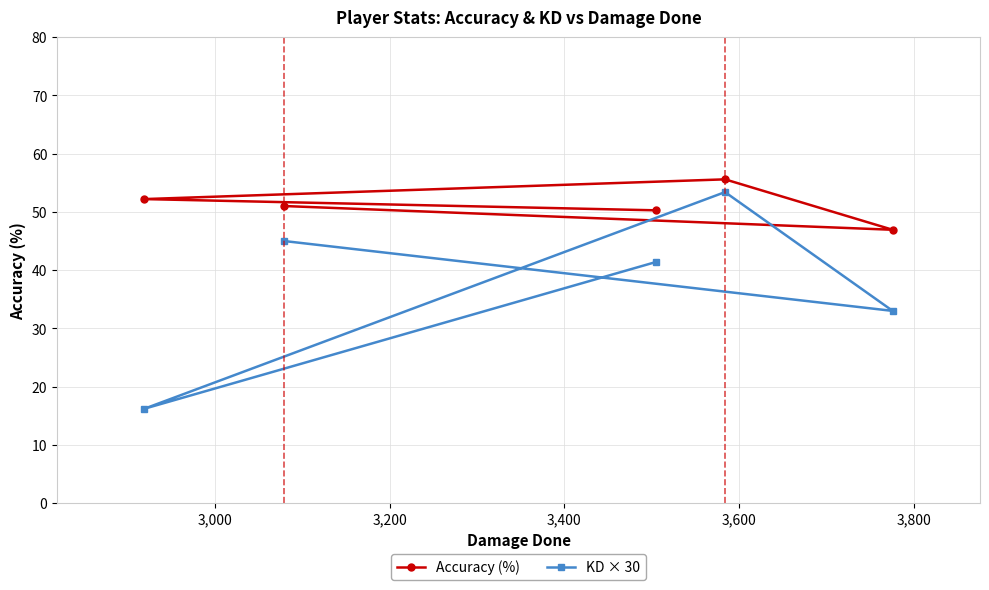

True or false: KD × 30 and Accuracy (%) intersect in this chart.

False